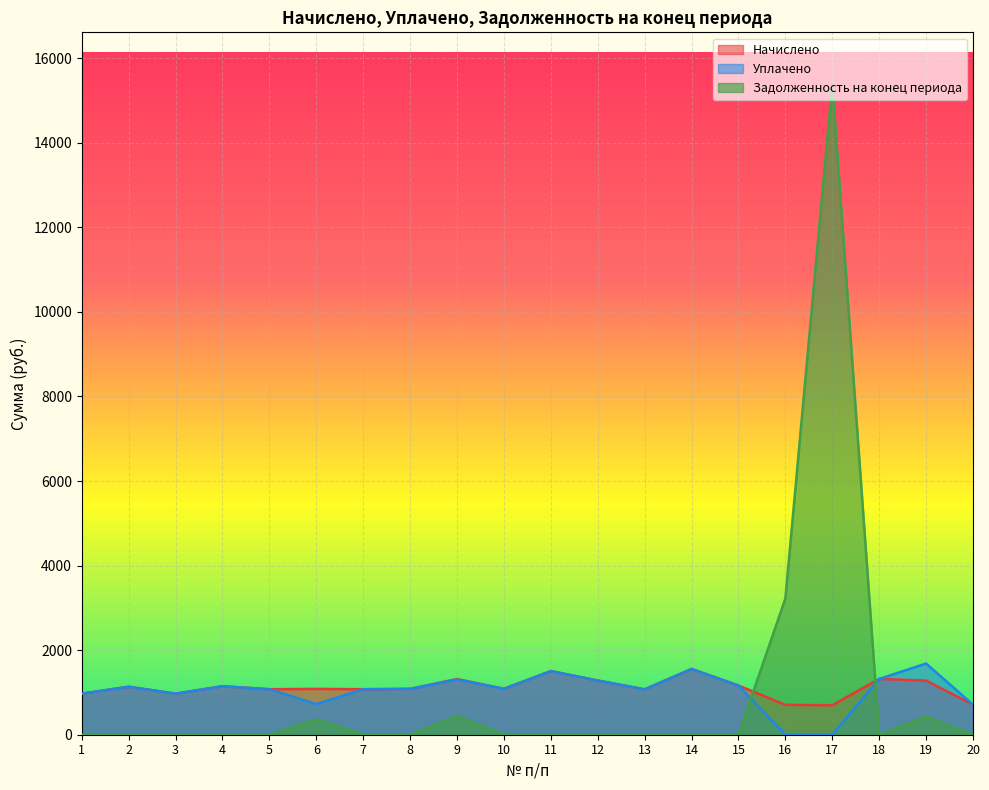

How many interior local valleys does the Начислено series have?

6